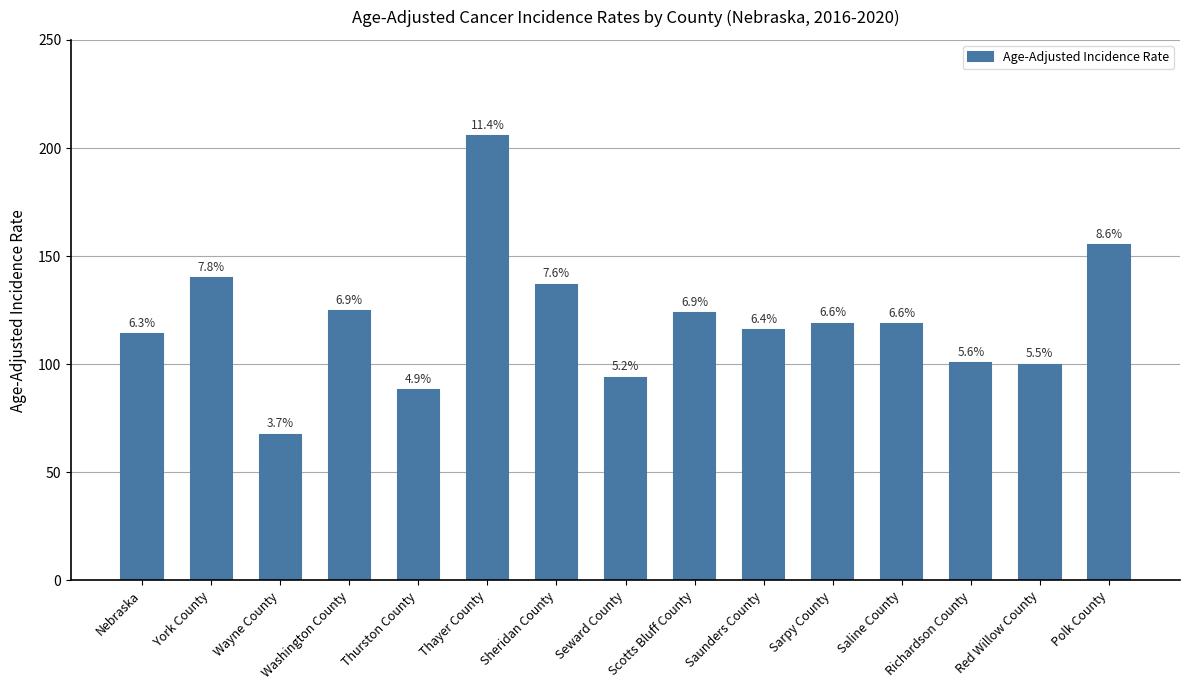

Which label corresponds to the largest value in the chart?

Thayer County